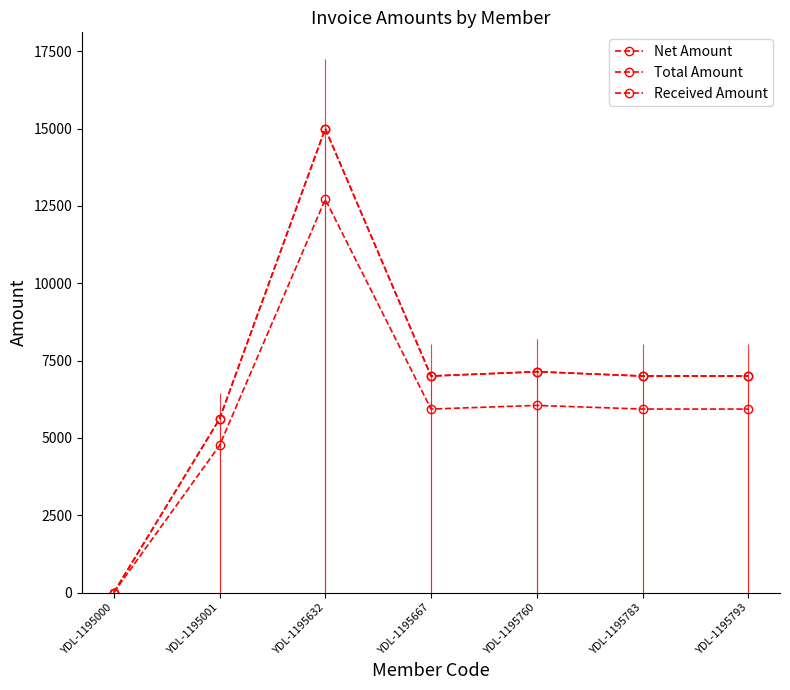

How many values in the Total Amount series exceed 7000?

2